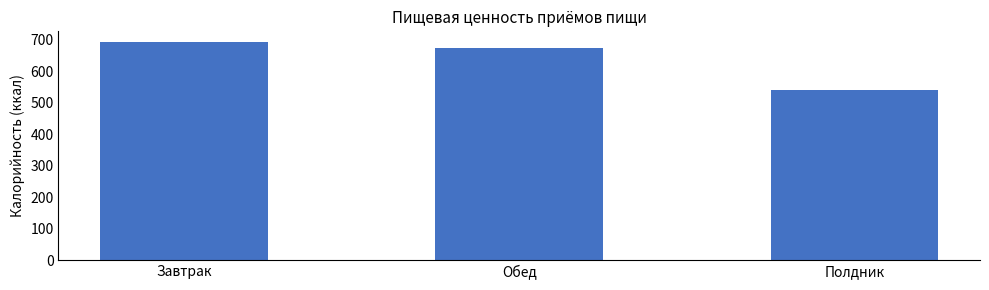

List the labels in order of value, largest first.

Завтрак, Обед, Полдник